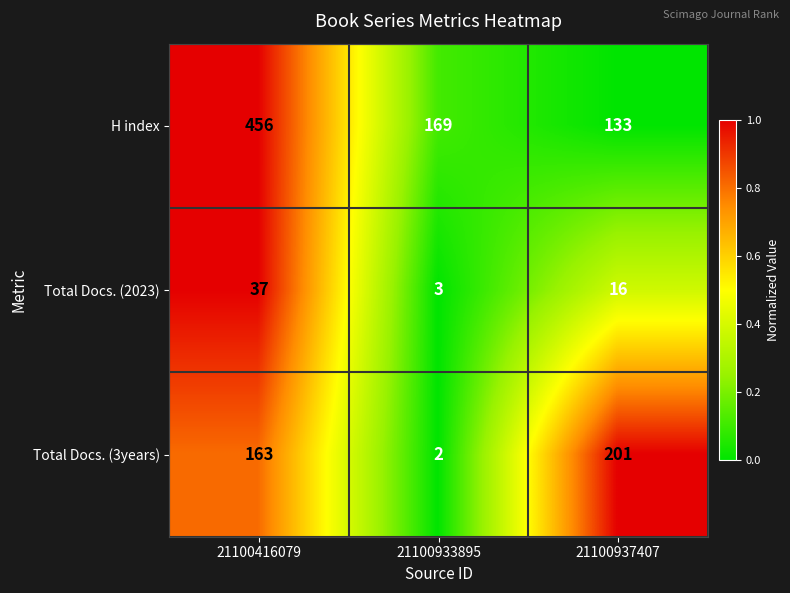

How many values in the H index series are below 169?

1